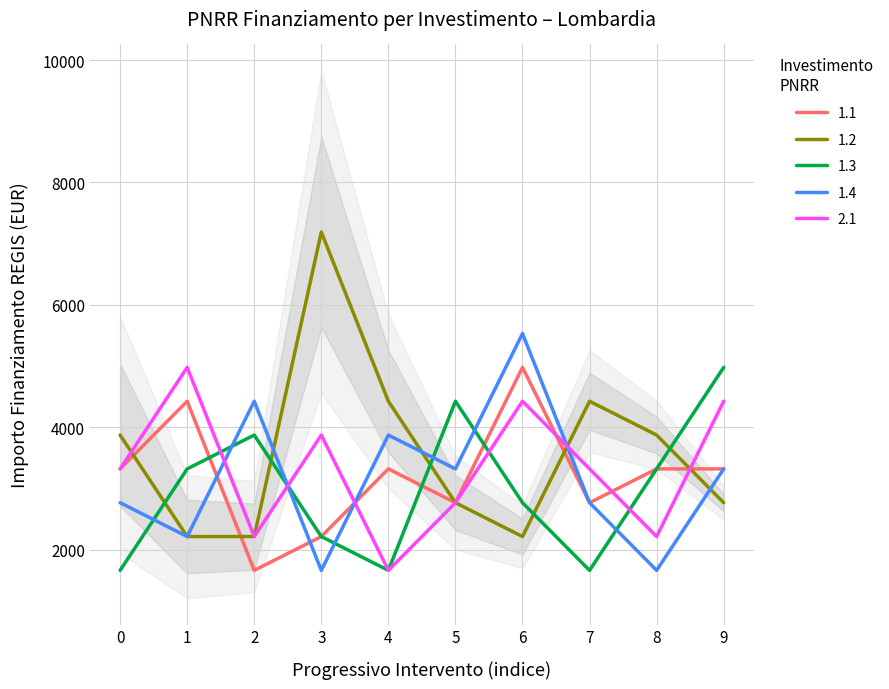

True or false: Fascia D (4424-4977) and Fascia A (<=1659) intersect in this chart.

False